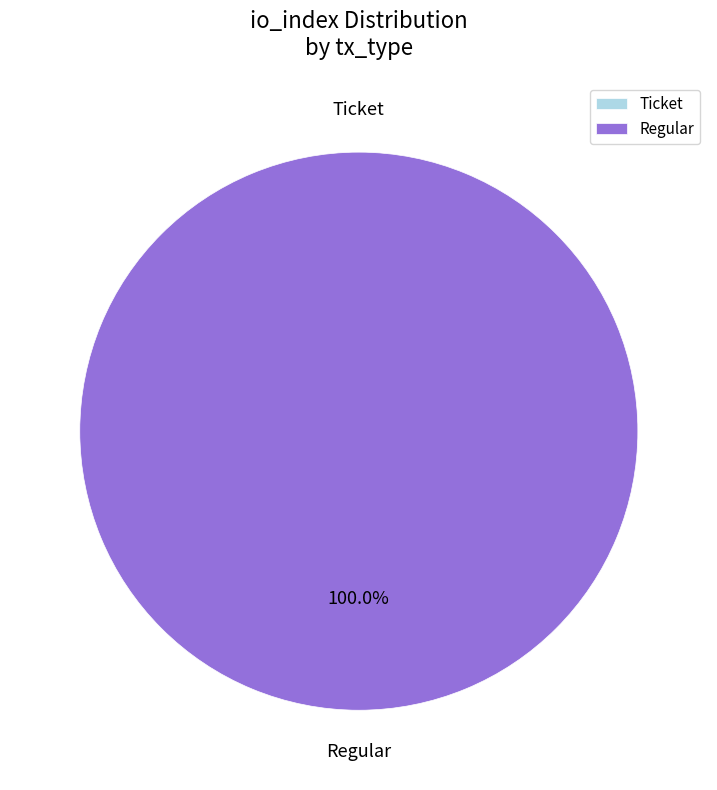

True or false: Regular accounts for 100% of the total.

True